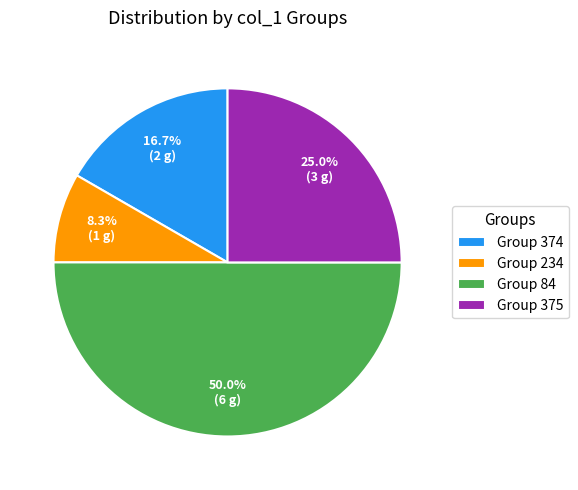

Rank the categories by value from lowest to highest.

Group 234, Group 374, Group 375, Group 84